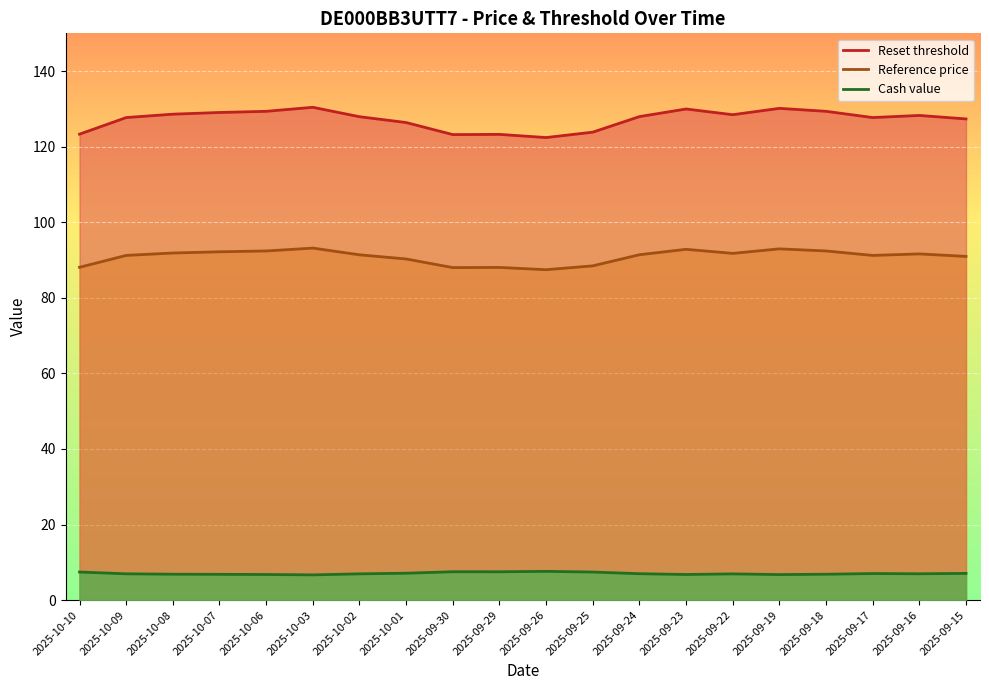

The value of Reset threshold at 2025-10-06 is 80.3. True or false?

False